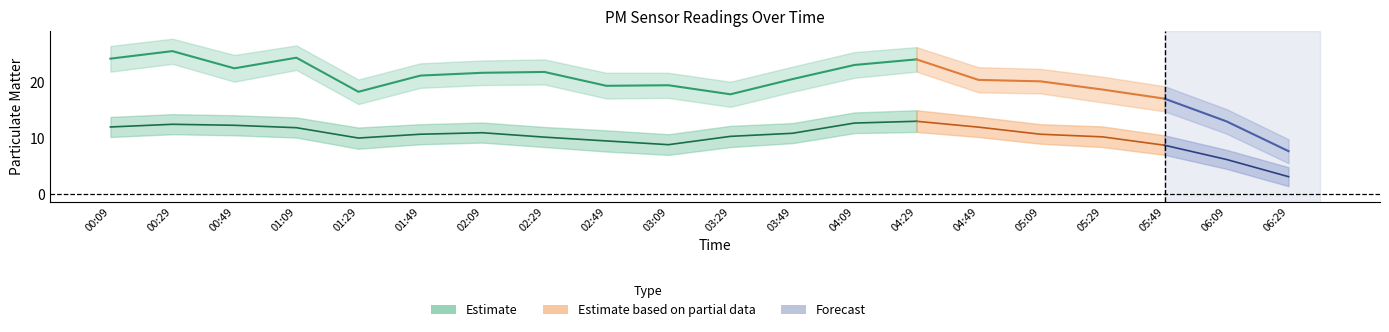

True or false: P1 has more than 2 points higher than both neighbors.

True